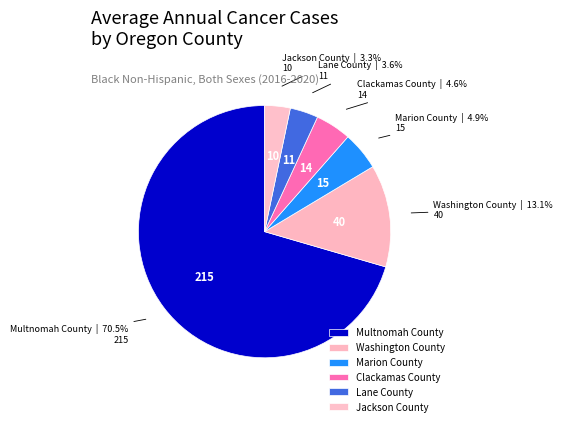

Count the number of slices in the pie.

6